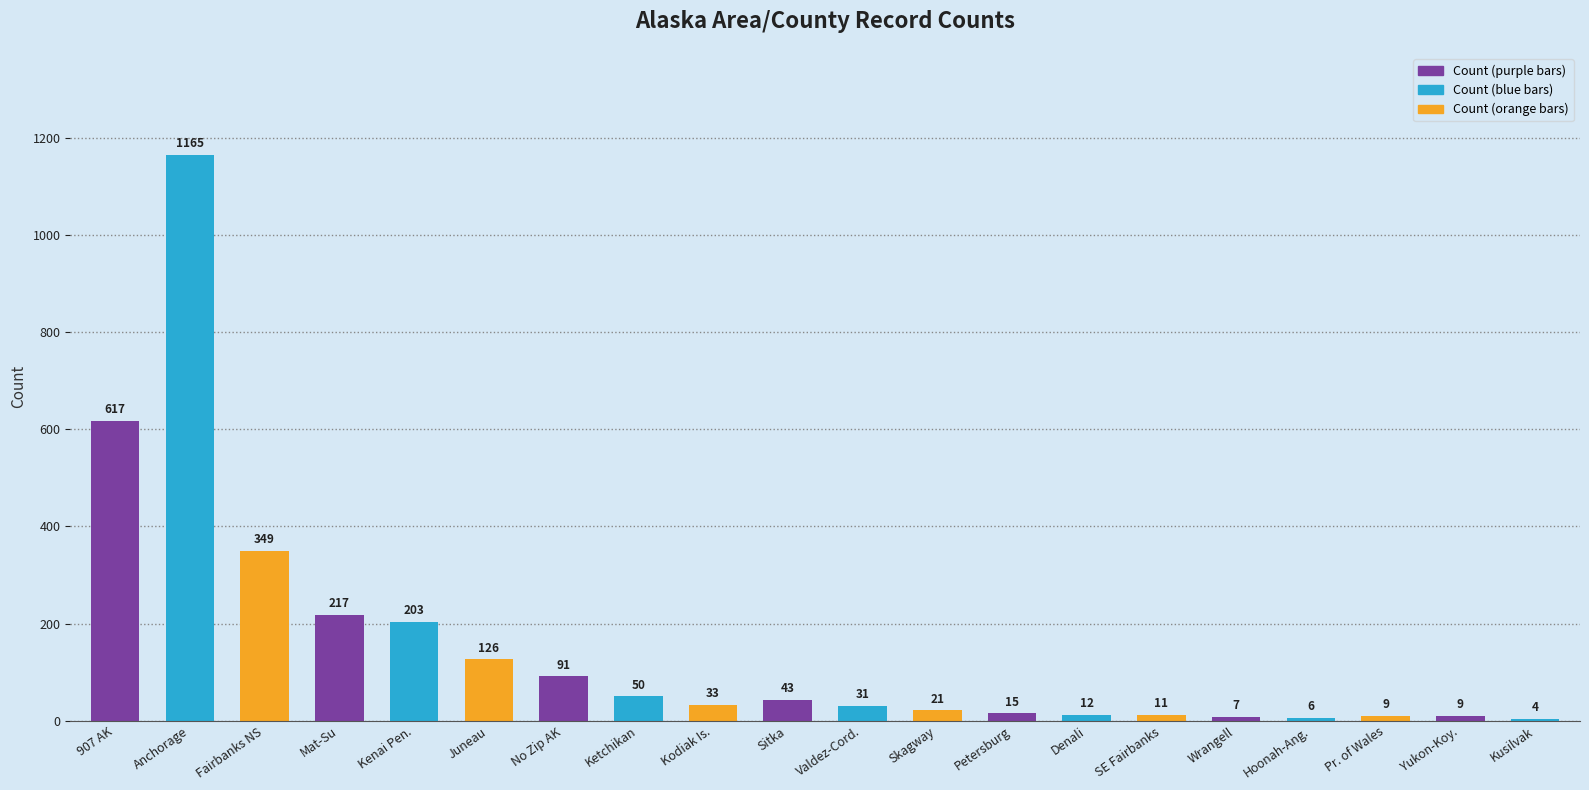

Between Petersburg and Yukon-Koy., which is larger?

Petersburg